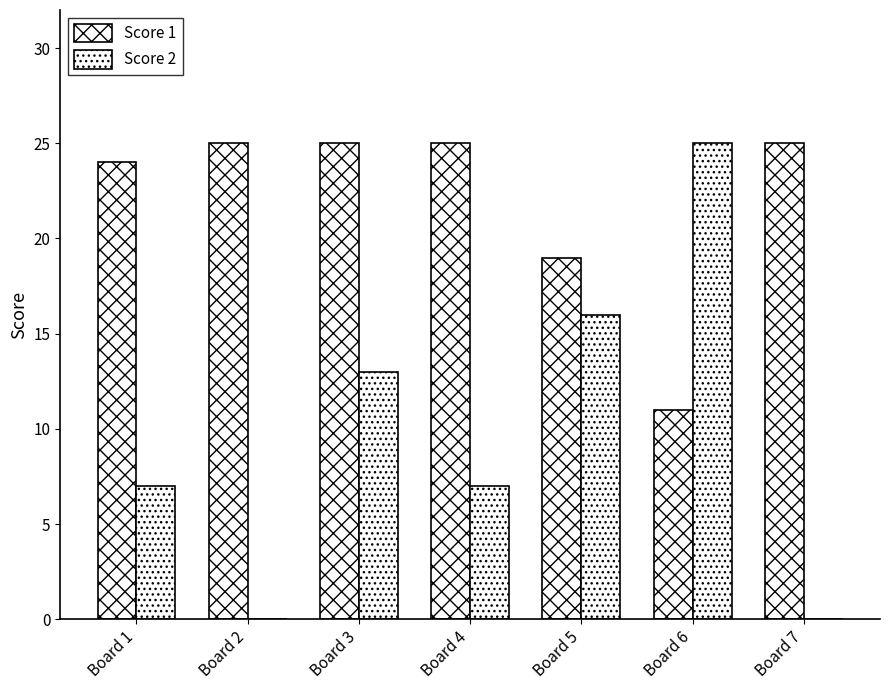

What value does the Score 2 series have at Board 1?

7